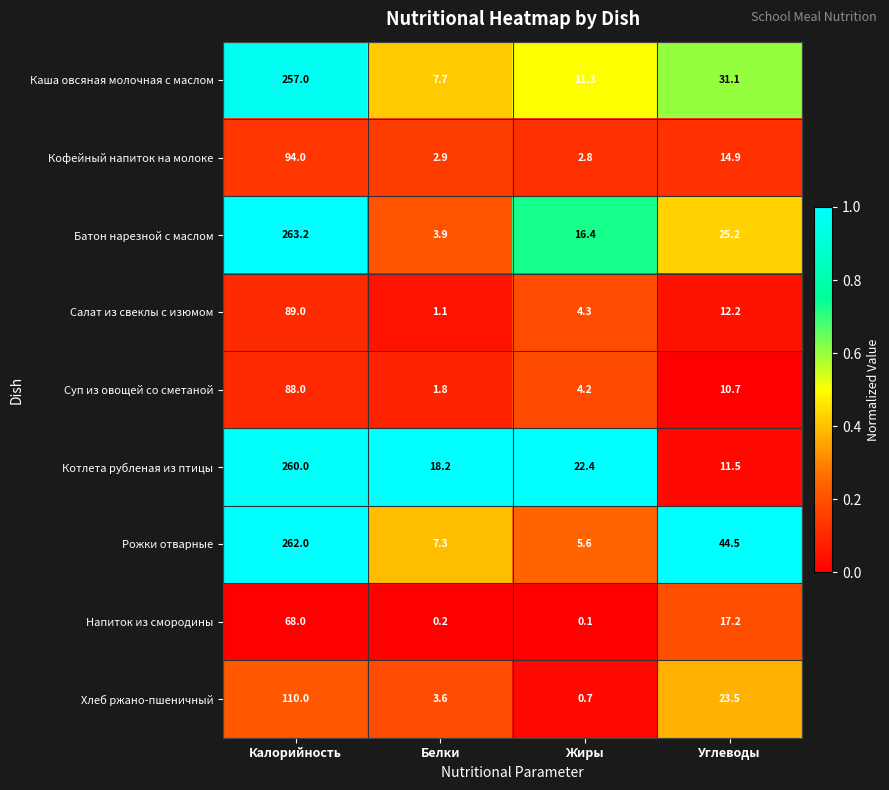

What is the greatest value displayed?

263.2